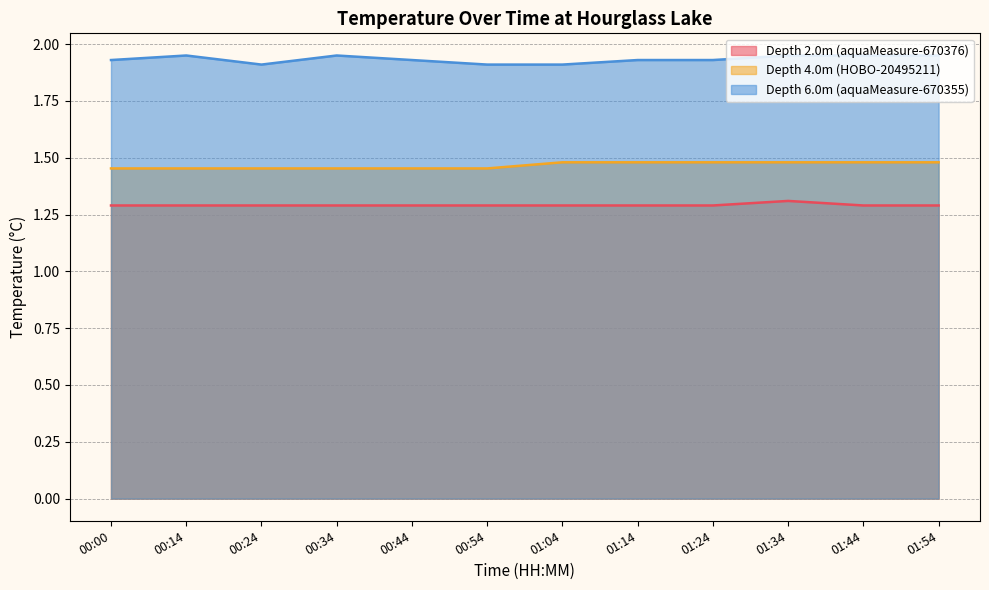

What is the spread (max minus min) of values at 00:00?

0.6